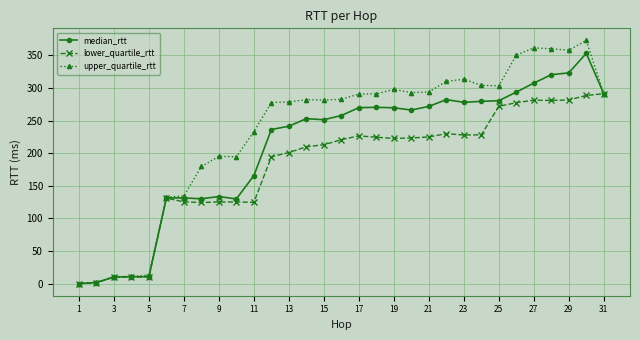

What is the value of the median_rtt point at the 5th from the left?

10.8